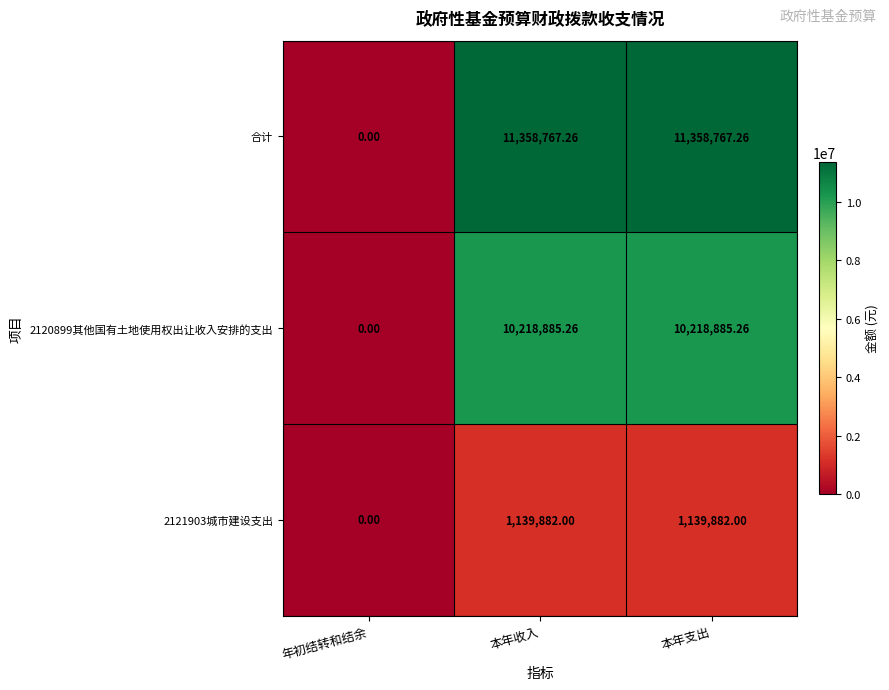

Which label corresponds to the smallest value in the chart?

年初结转和结余